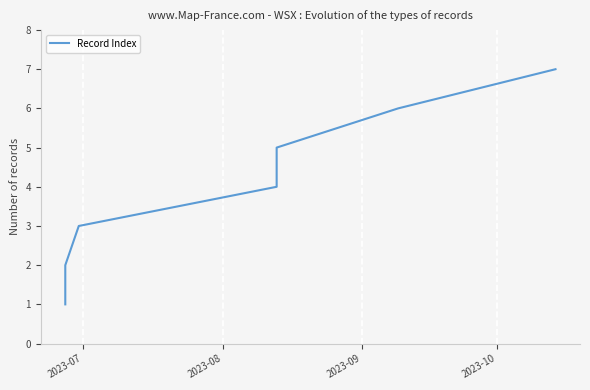

Reading left to right, list all the values displayed in this chart.

1	2	3	4	5	6	7